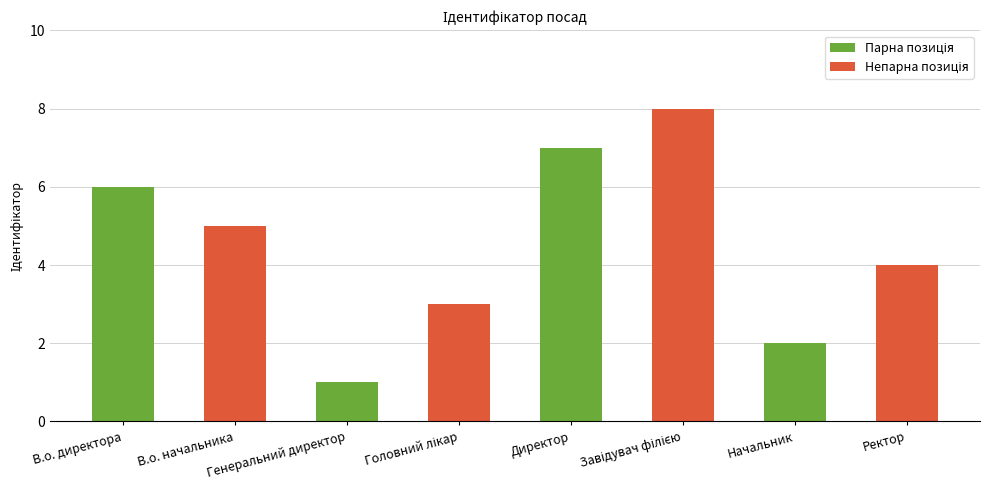

Reading left to right, list all the values displayed in this chart.

6	5	1	3	7	8	2	4